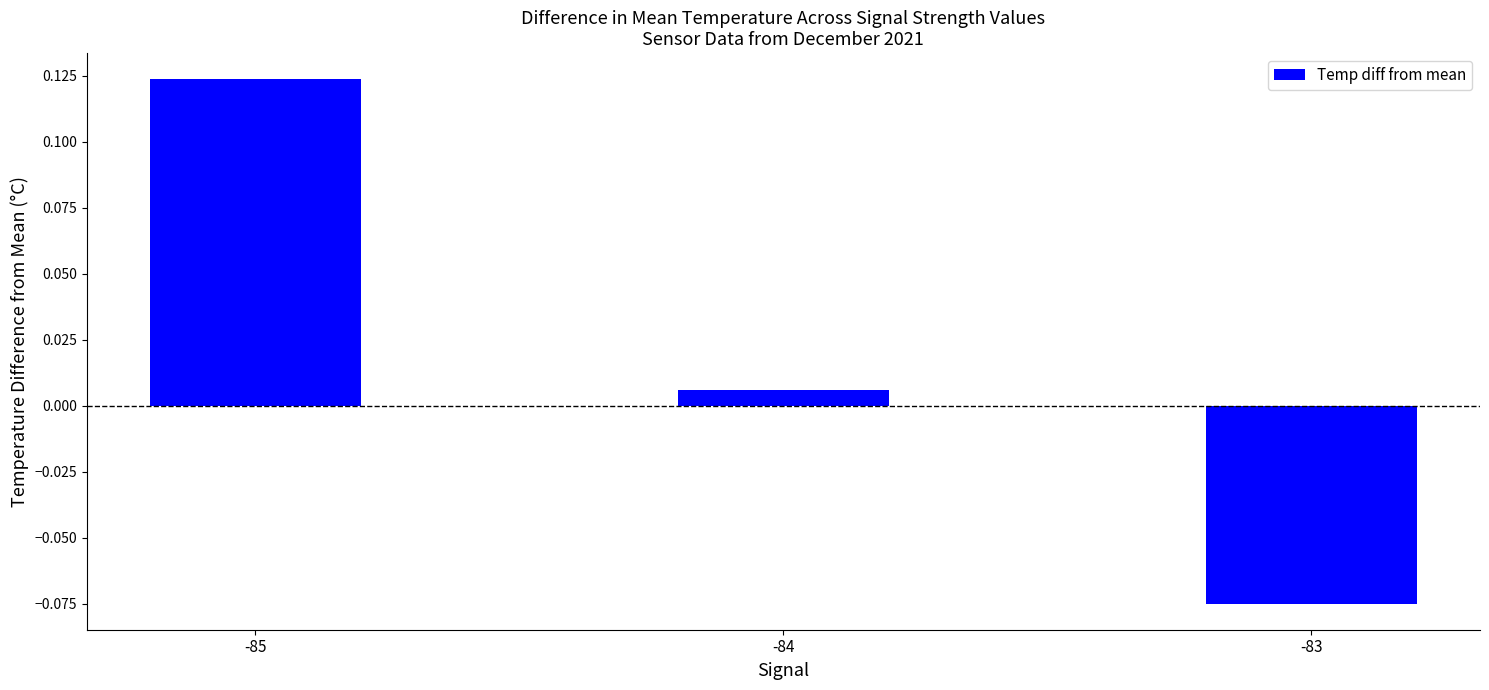

At which label does the data first exceed 0?

-85